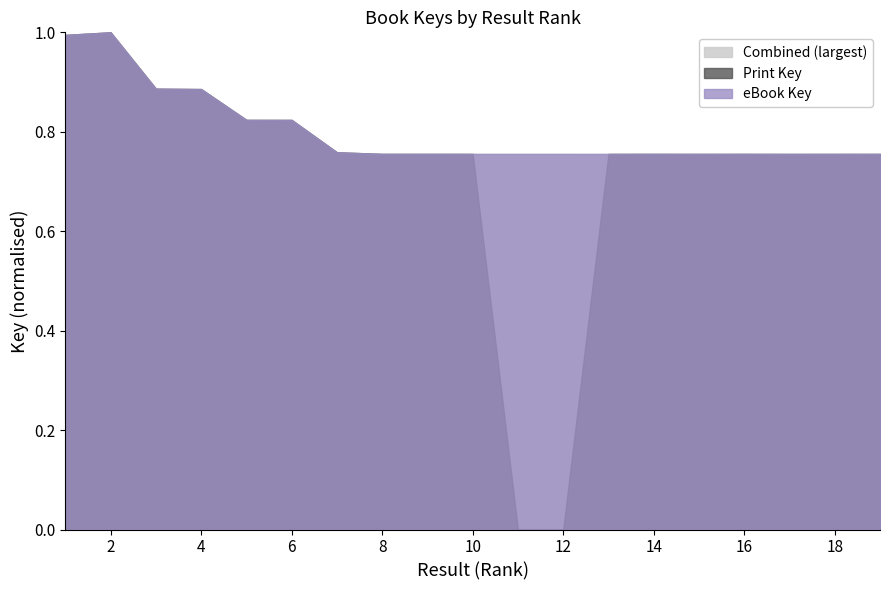

Does the chart have visible grid lines?

No